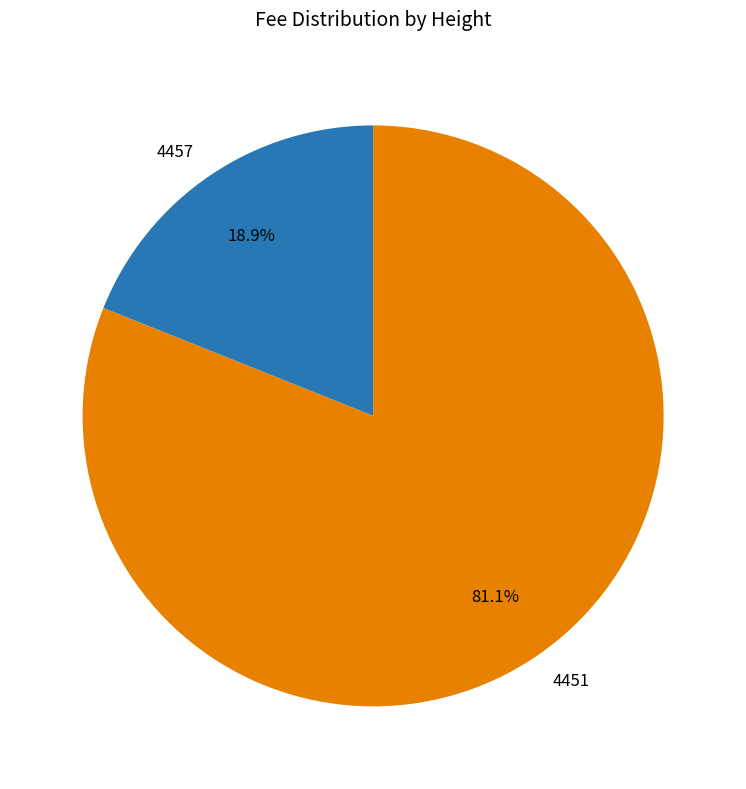

To the nearest percent, what is the combined percentage of 4457 and 4451?

100%